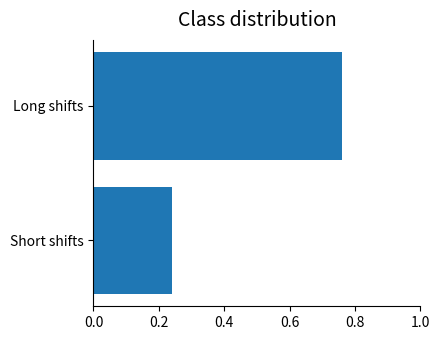

Which category has the highest value across all series?

Long shifts